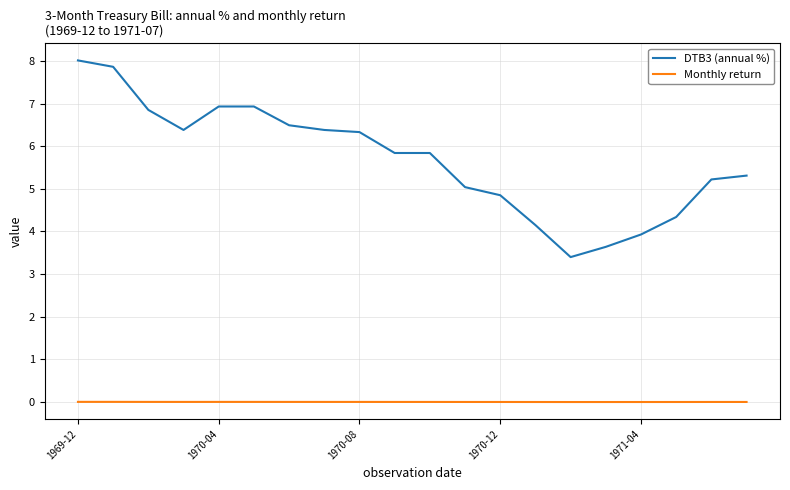

What is the maximum value shown in the chart?

8.0